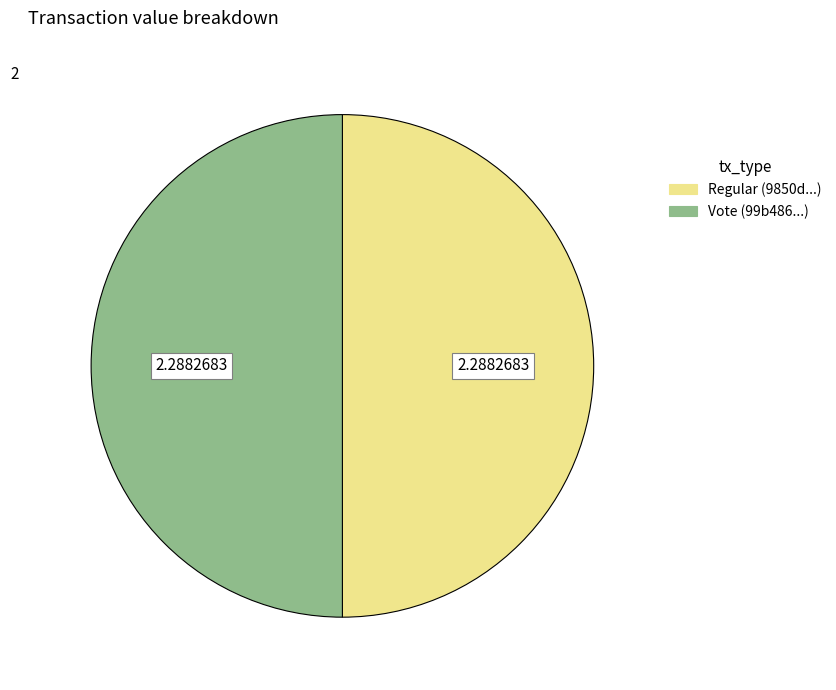

Do Regular and Vote together represent more than half of the pie?

Yes